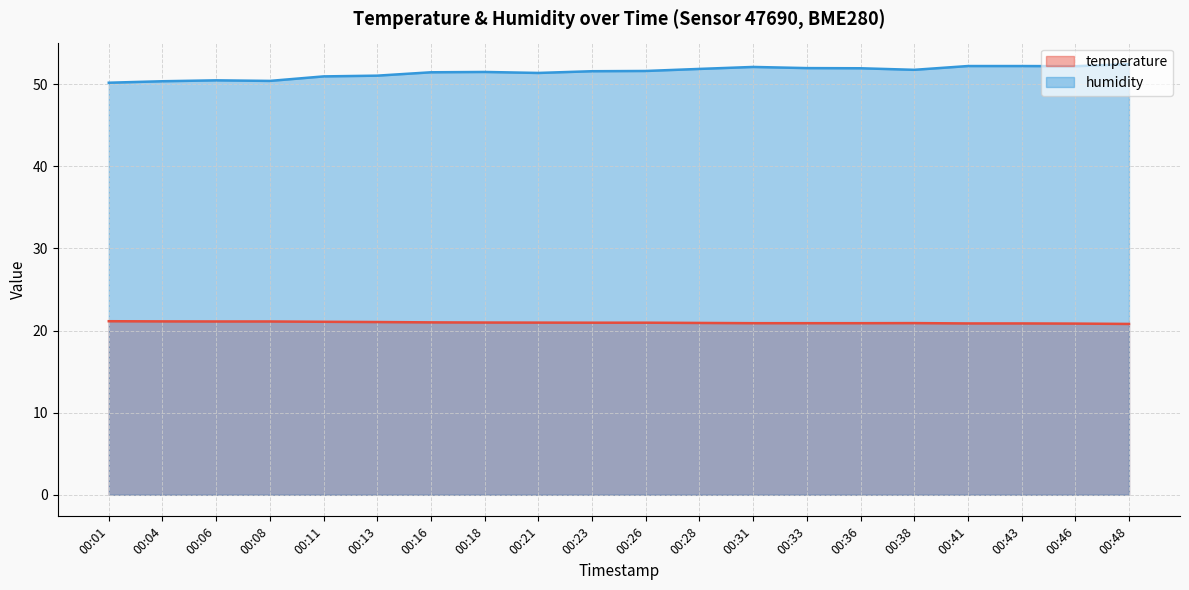

Reading left to right, extract all data points from this chart.

temperature: 21.1	21.1	21.1	21.1	21.1	21.0	21.0	21.0	21.0	20.9	20.9	20.9	20.9	20.9	20.9	20.9	20.9	20.9	20.8	20.8
humidity: 50.2	50.3	50.5	50.4	50.9	51.0	51.4	51.5	51.4	51.6	51.6	51.8	52.1	51.9	51.9	51.7	52.2	52.2	52.2	52.4